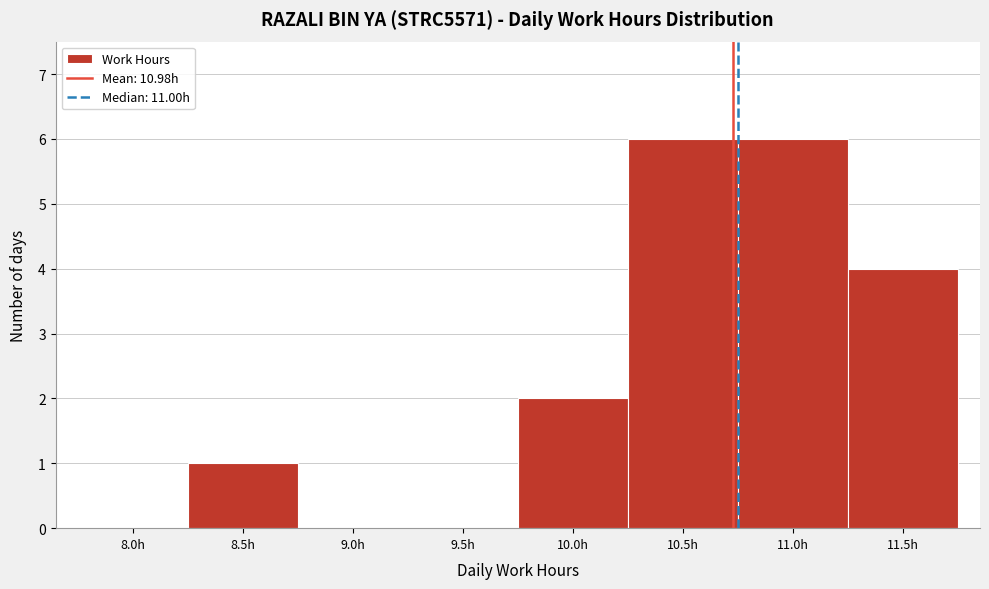

Reading left to right, what are all the values shown in this chart?

8.0h=0	8.5h=1	9.0h=0	9.5h=0	10.0h=2	10.5h=6	11.0h=6	11.5h=4